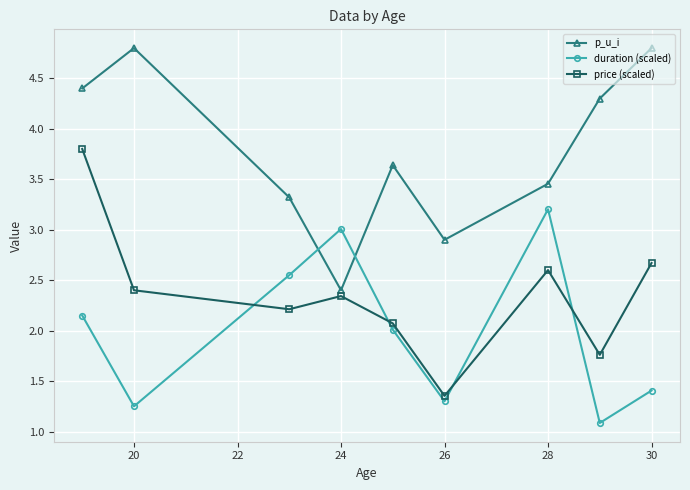

Which series has the largest total across all categories?

p_u_i